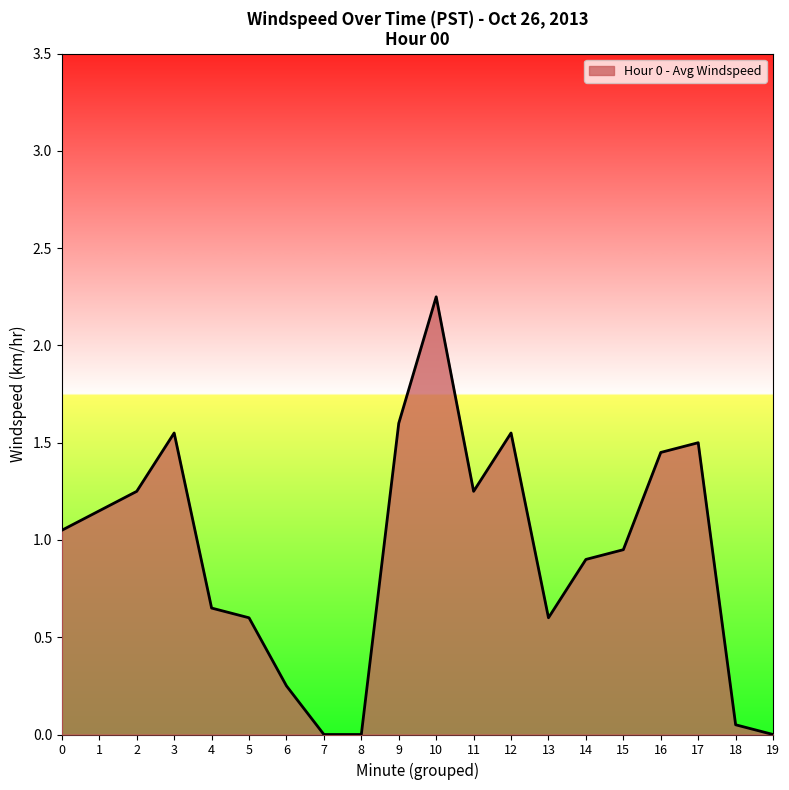

Between 11 and 6, which is larger?

11